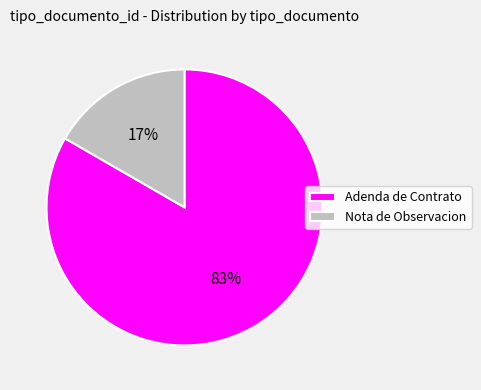

Is there a majority slice in this chart?

Yes